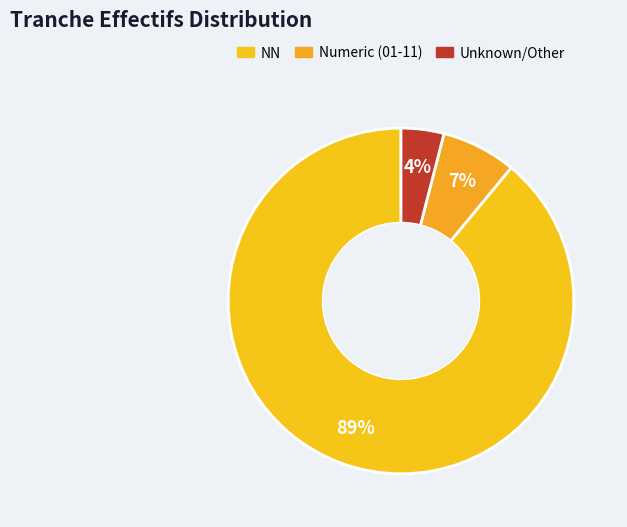

How many slices are in this pie chart?

3